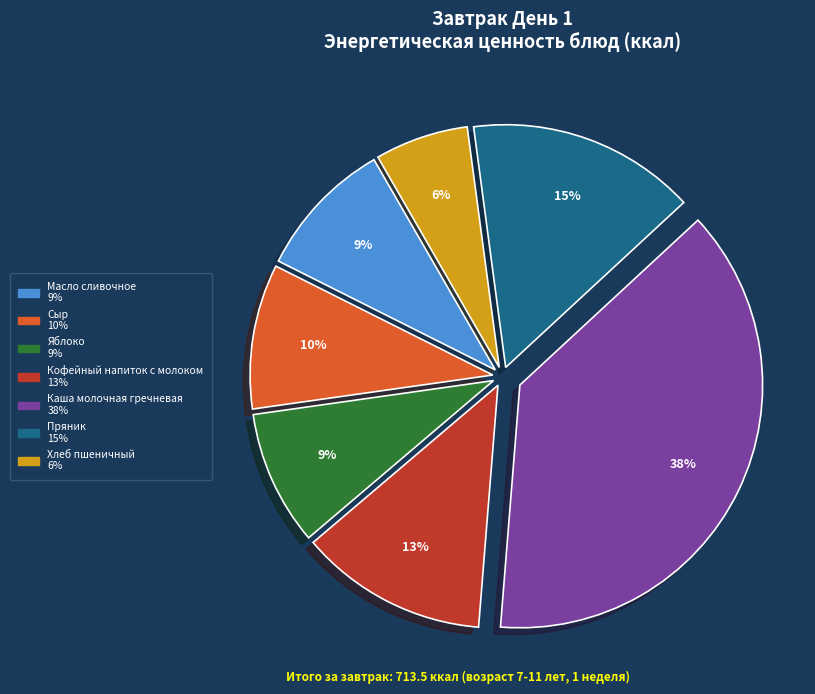

To the nearest percent, what is the average slice percentage?

14%